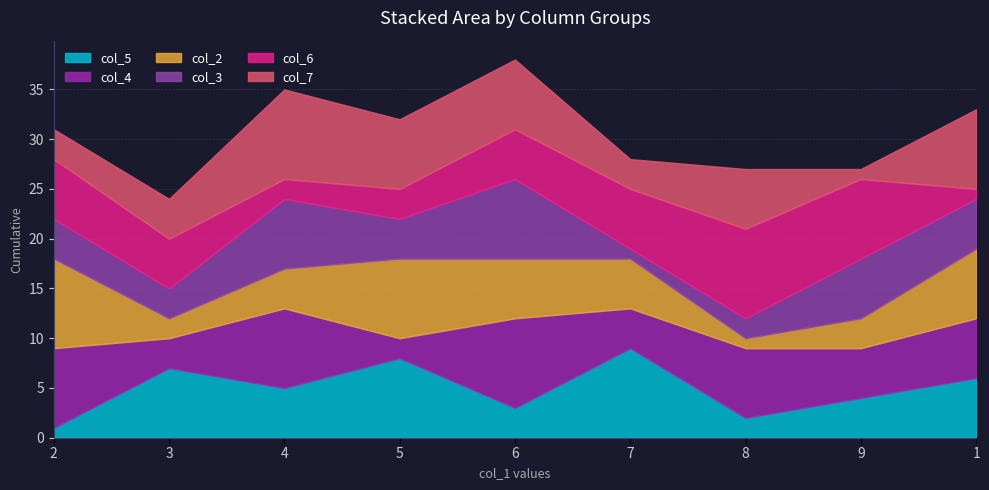

Between 4 and 8, which series saw the biggest shift?

col_6